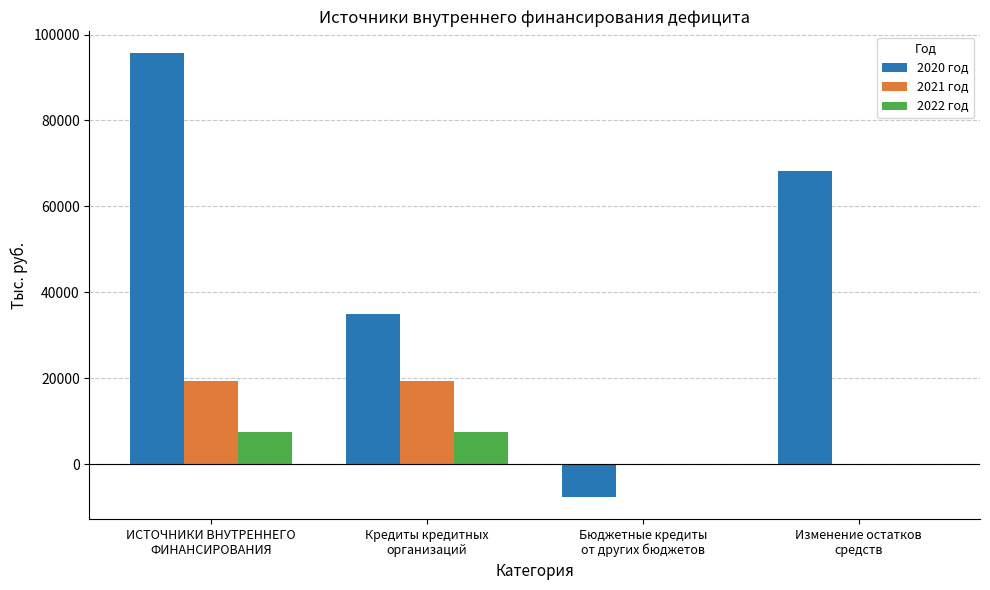

True or false: 2020 год has a value of -7571.8 at Бюджетные кредиты
от других бюджетов.

True